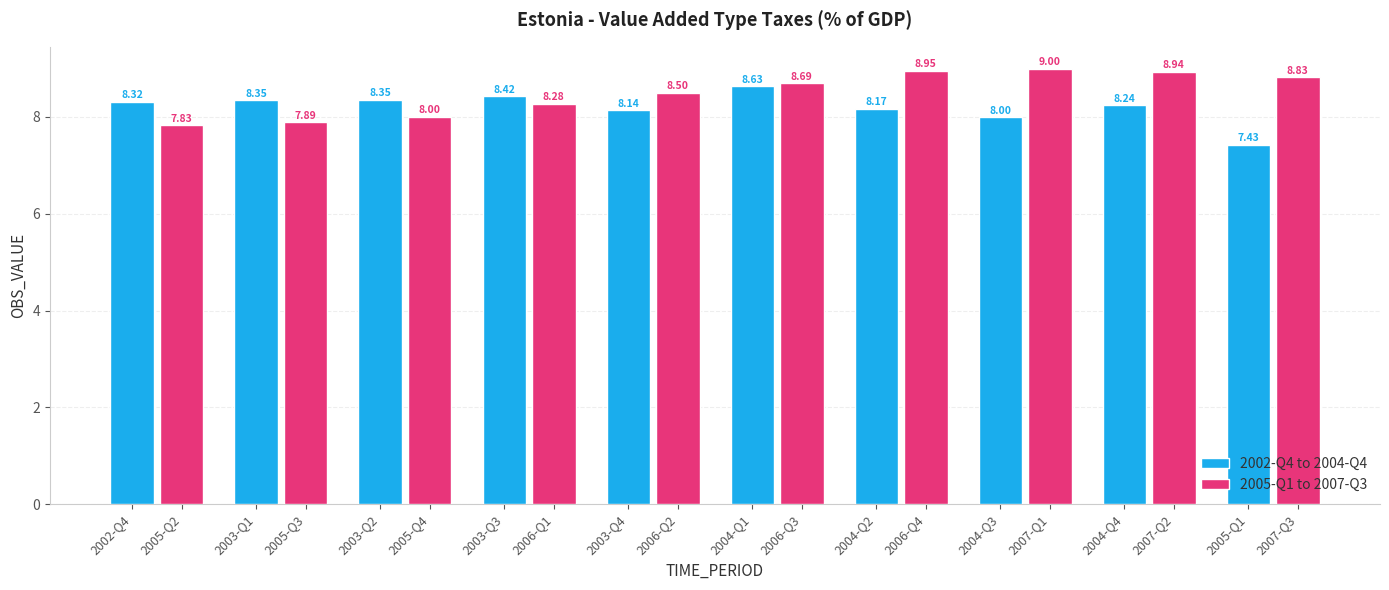

What is the difference between the maximum and minimum values in the 2002-Q4 to 2004-Q4 series?

1.2